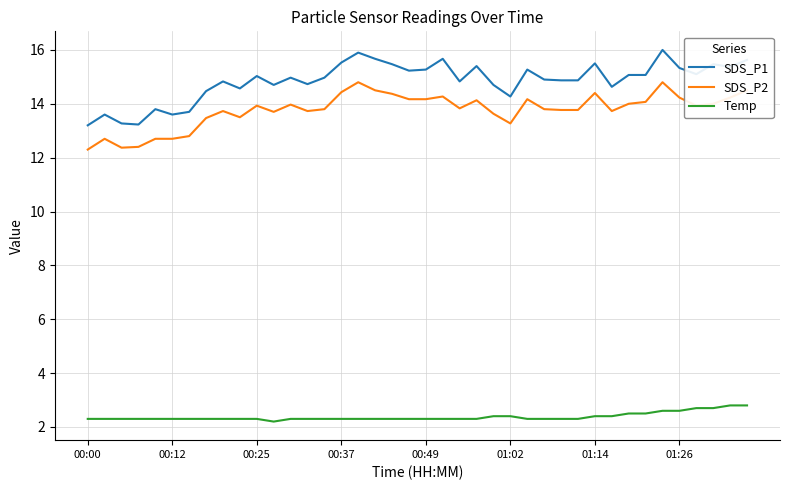

Which series has the largest range (max minus min)?

SDS_P1